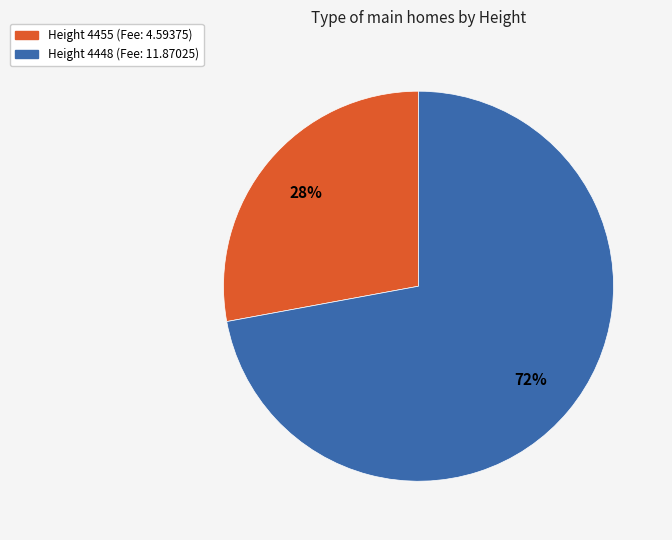

What percentage is the Height 4448 (Fee: 11.87025) slice, to the nearest percent?

72%